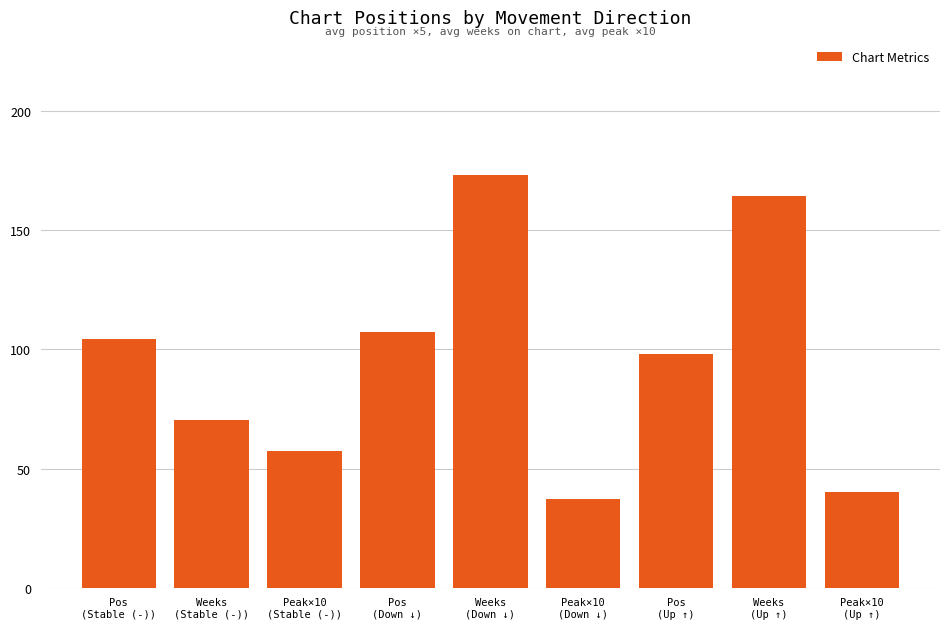

Count the number of categories in the chart.

9